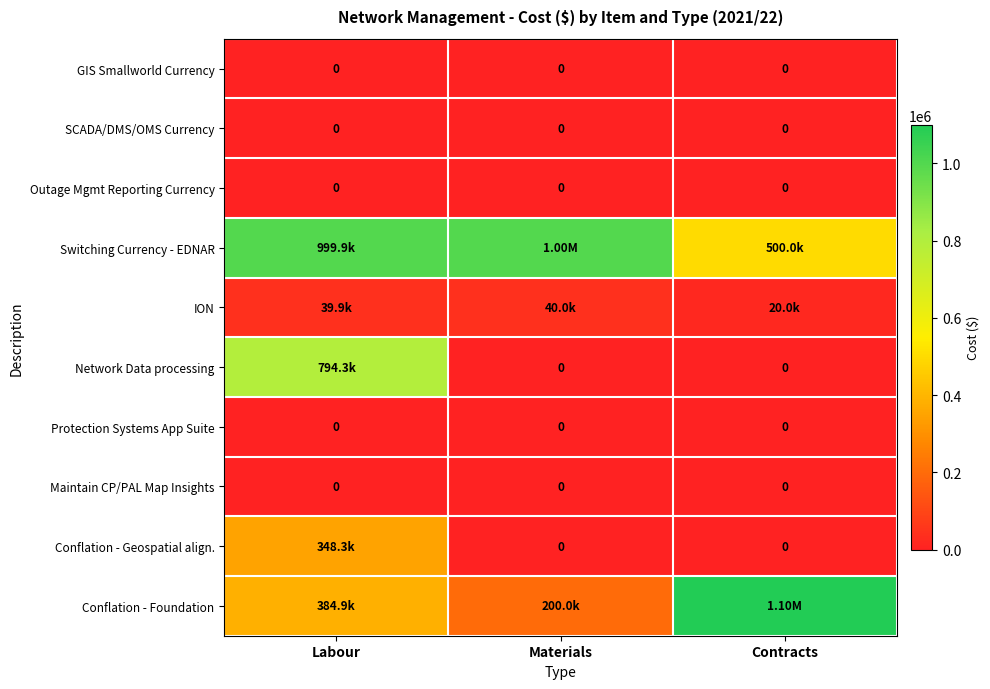

Which series changed the most between Labour and Materials?

Network Data processing